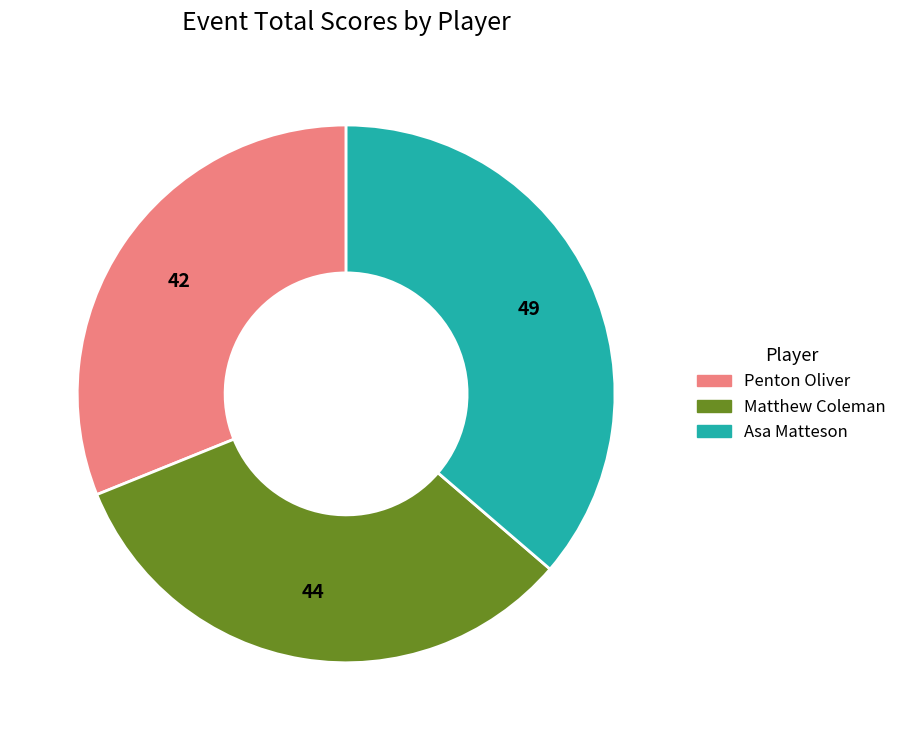

What is the smallest slice in the pie chart?

Penton Oliver